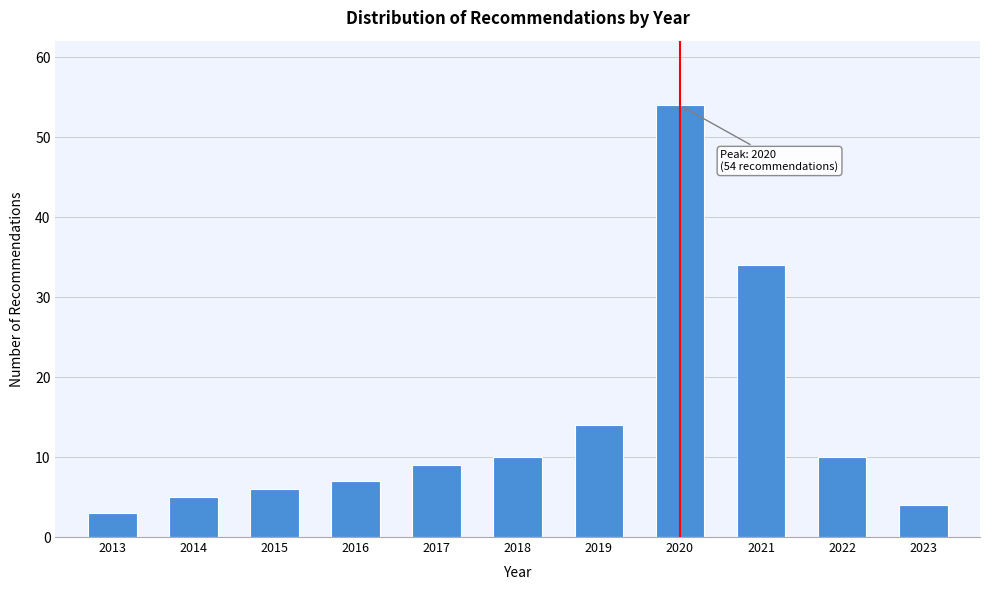

Reading left to right, extract all data points from this chart.

3	5	6	7	9	10	14	54	34	10	4